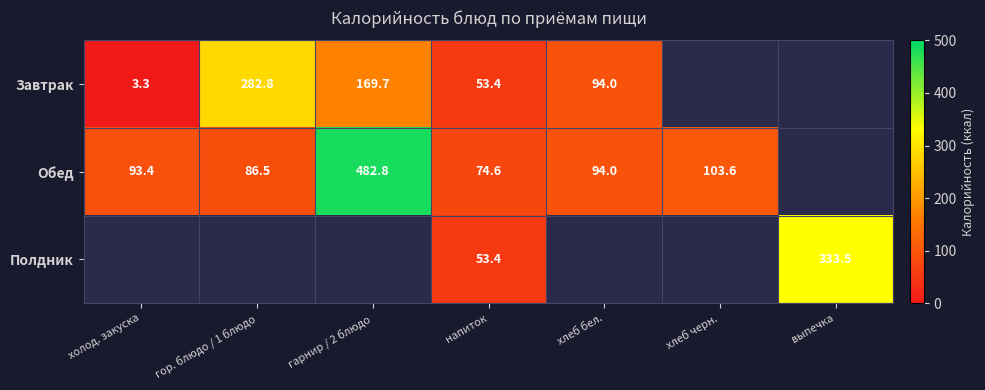

Is the value of Обед at гарнир / 2 блюдо greater than the value of Завтрак at хлеб бел.?

Yes